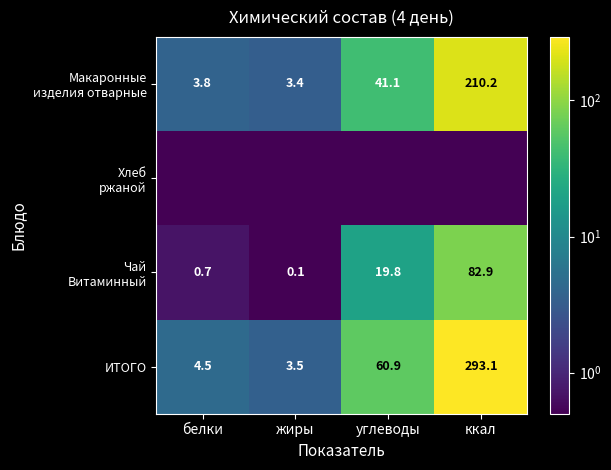

Which category has the lowest value across all series?

жиры